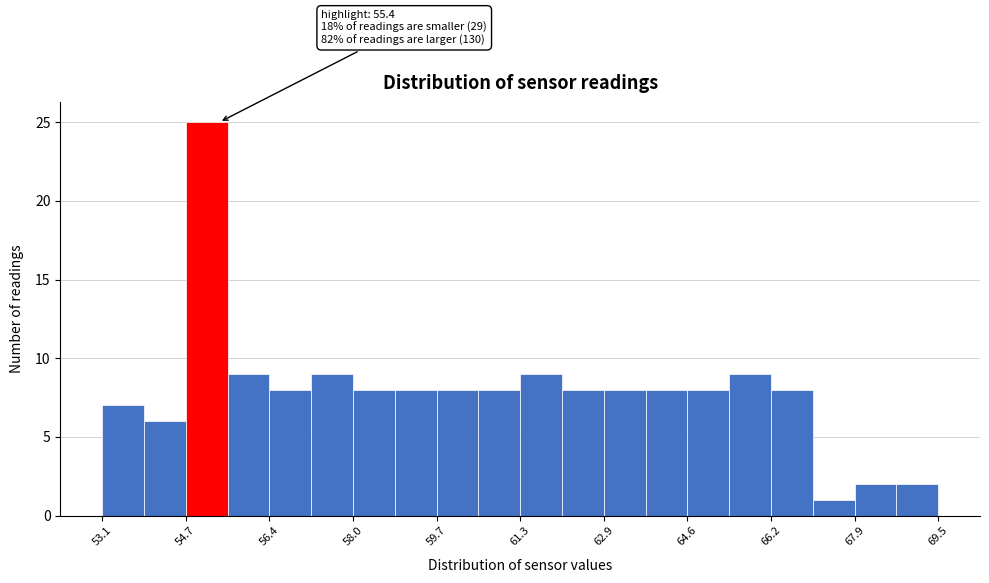

Which range on the x-axis has the tallest bar?

54.74 to 55.56